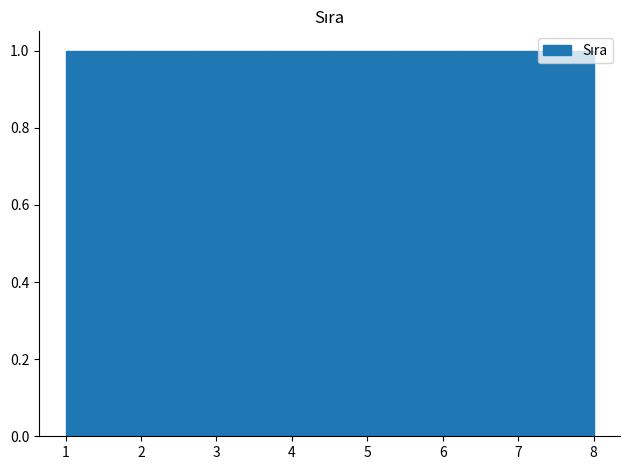

How tall is the bar that spans 1.0 to 1.9 on the x-axis? Neither the bar edges nor the heights are printed on the chart, so give them approximately, as read against the axes.

1